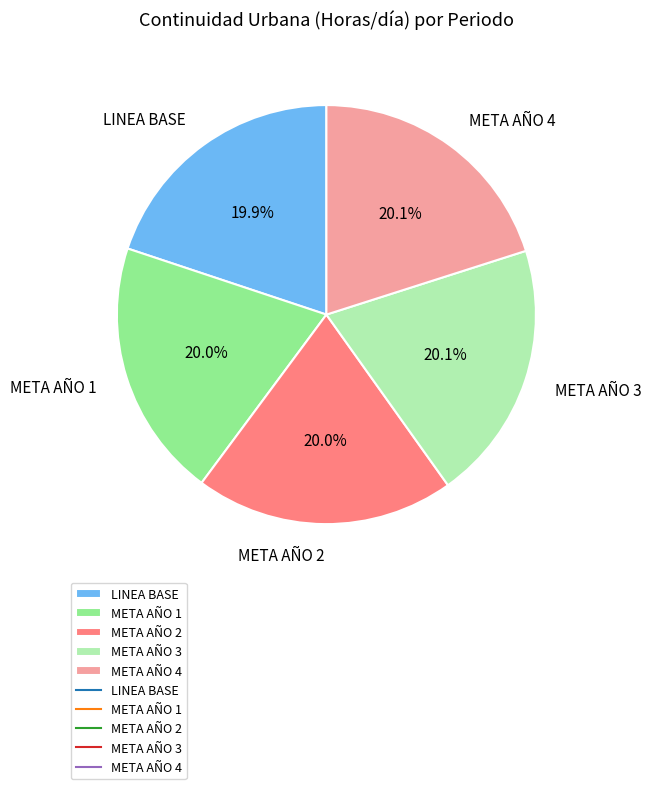

To the nearest percent, what percentage of the pie is META AÑO 3?

20%